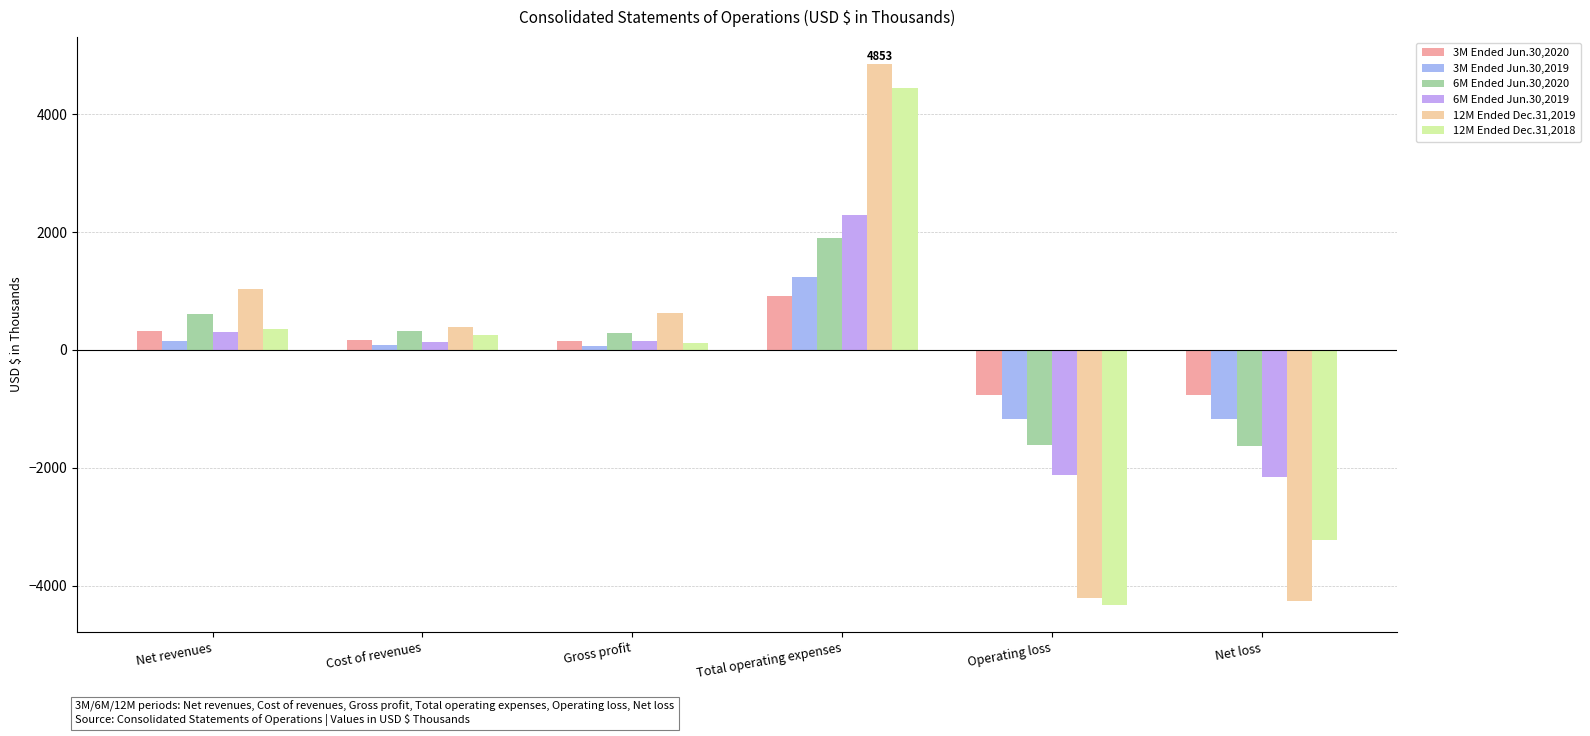

How many series are shown in this chart?

6